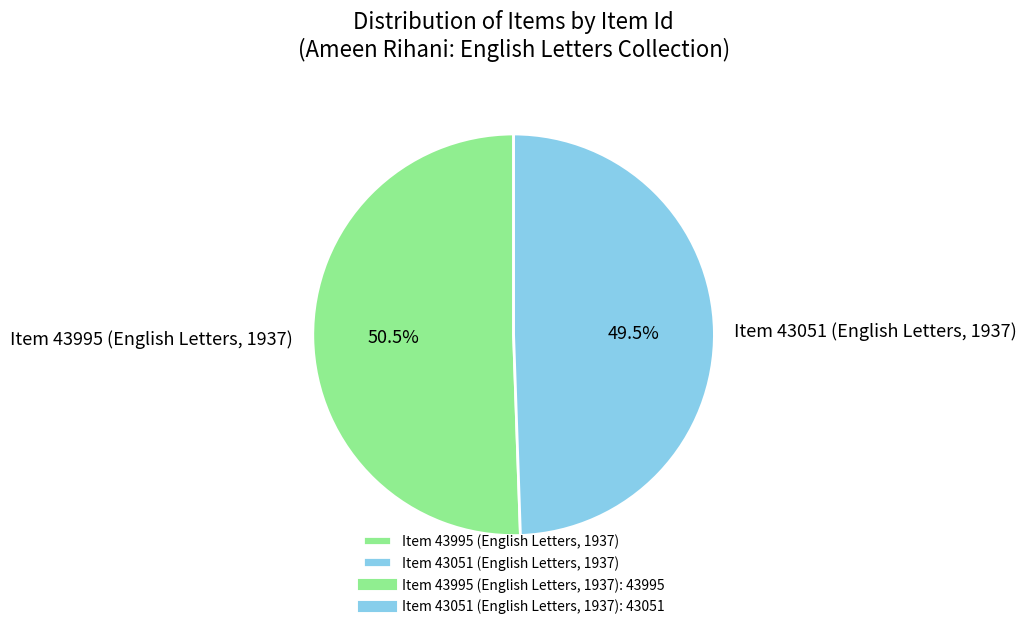

Is Item 43995 (English Letters, 1937) the majority of the pie?

Yes